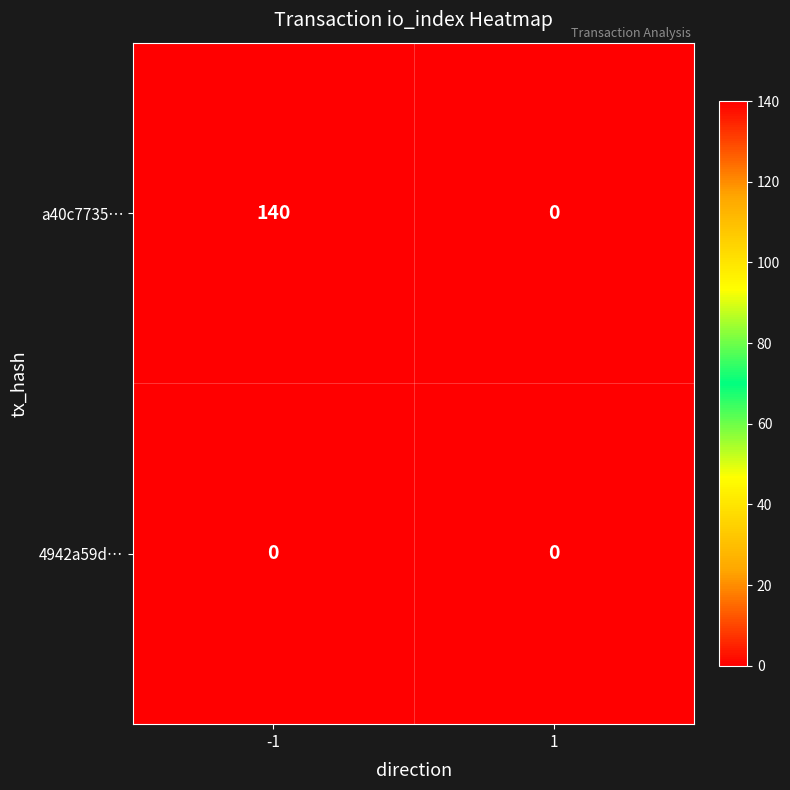

Rank the series by their average value, from highest to lowest.

a40c7735…, 4942a59d…